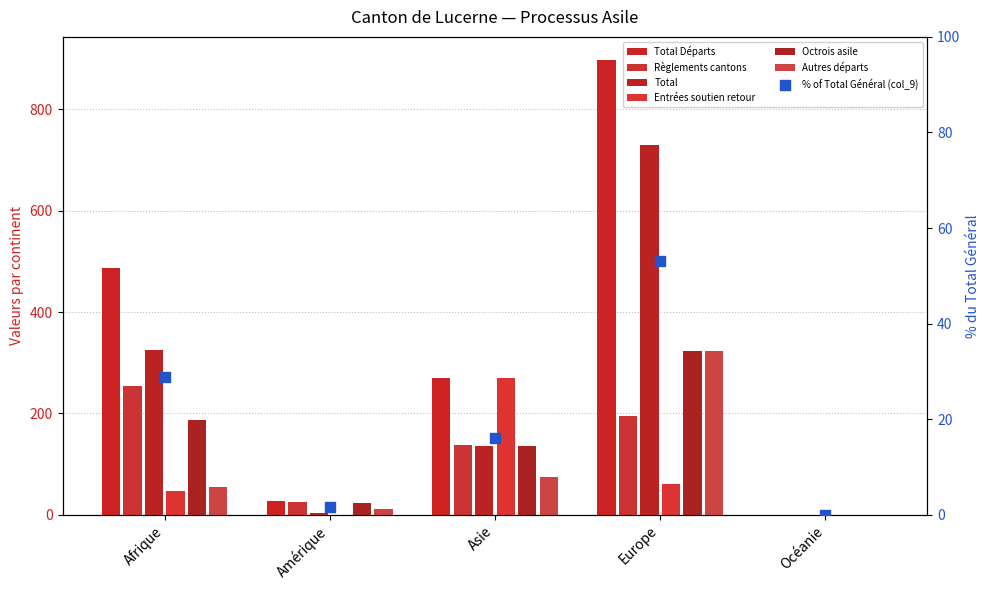

At how many categories does at least one series exceed 292?

2